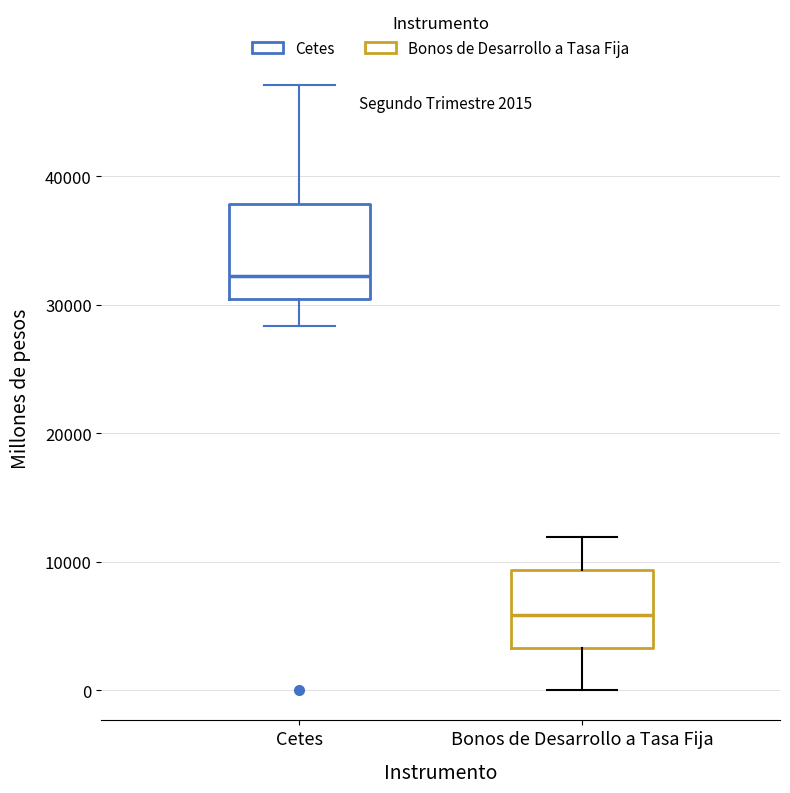

Which box's median line is the lowest?

Bonos de Desarrollo a Tasa Fija